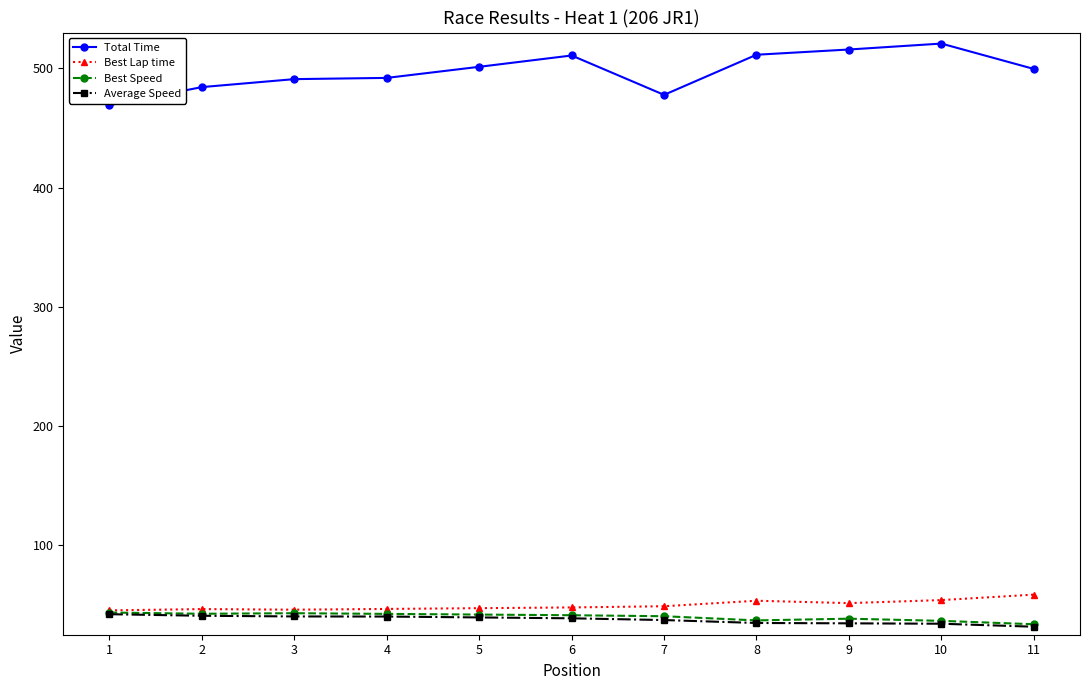

At how many categories does at least one series exceed 417?

11